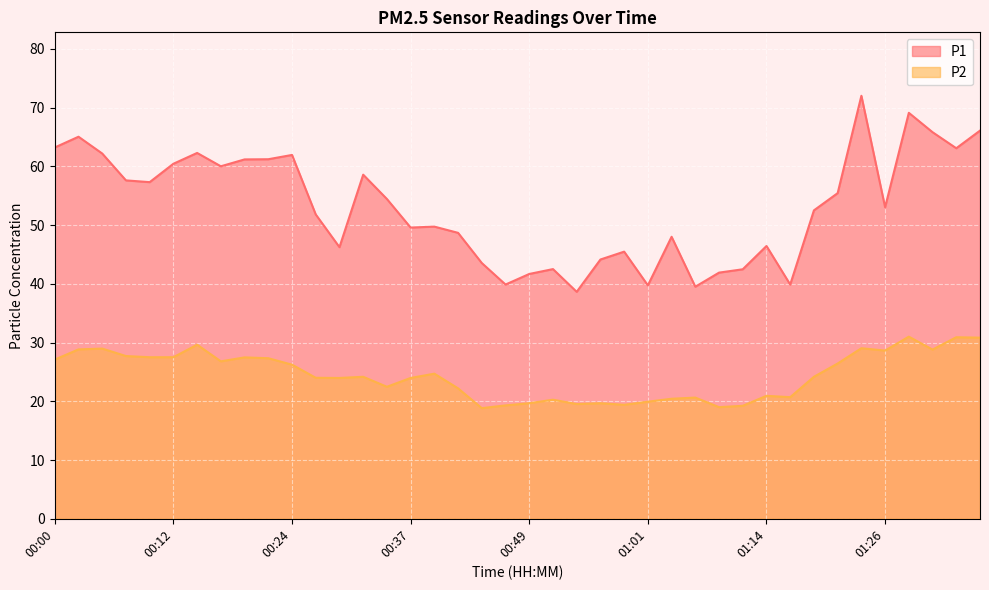

What is the label of the 8th point from the left?

00:17